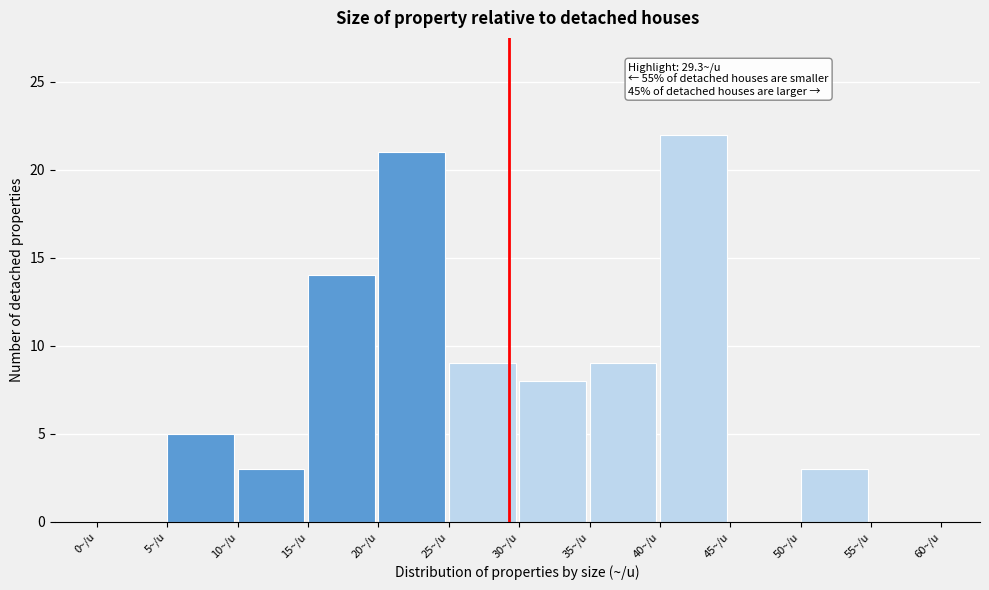

Over which range of the x-axis is the bar tallest?

40 to 45